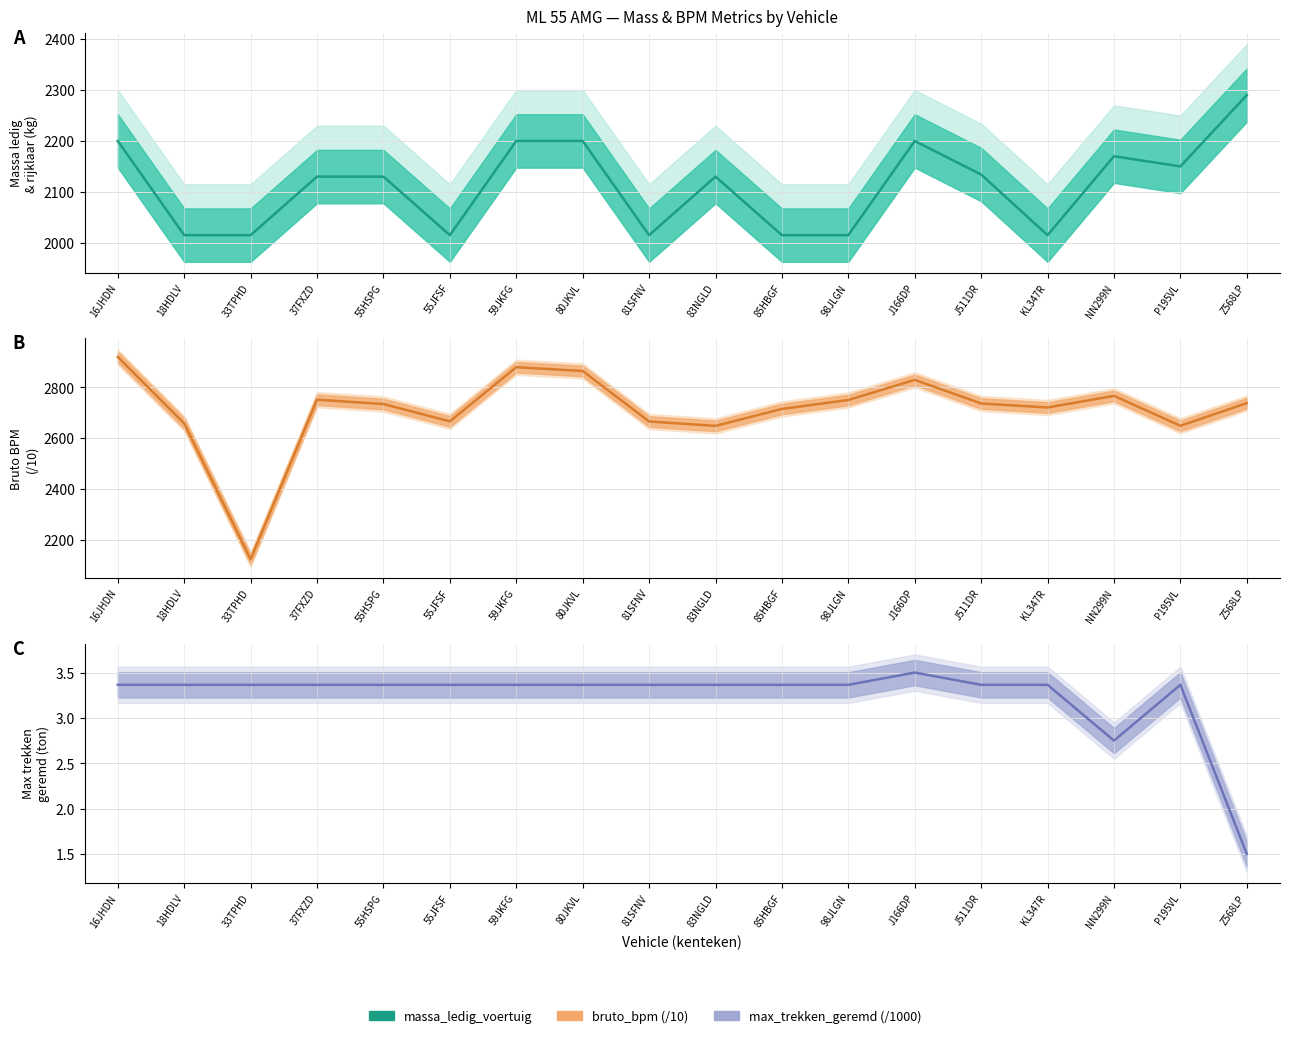

What is the sum of all maximum_trekken_massa_geremd (/1000) values?

58.2